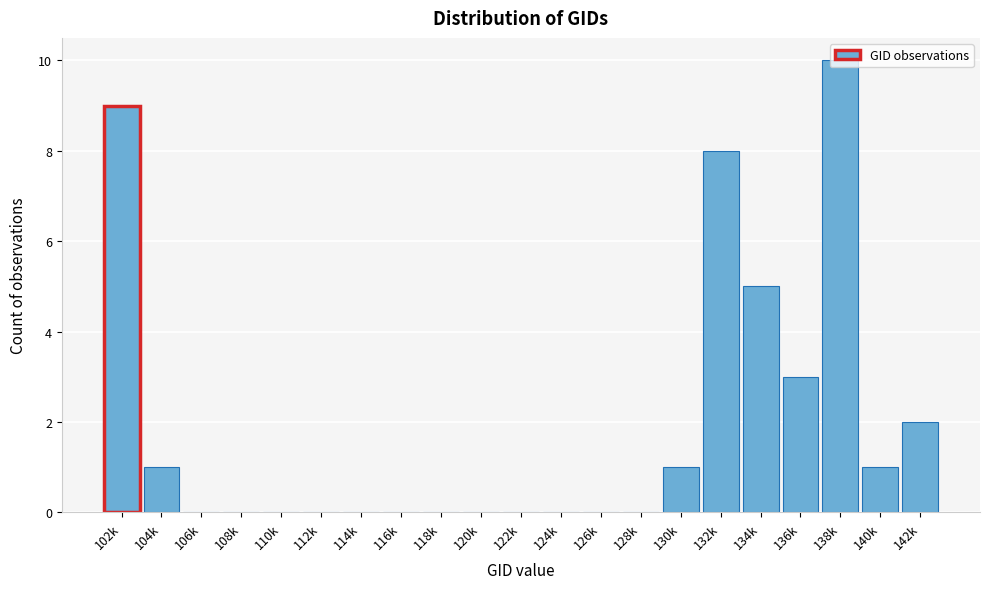

What is the sum of all values?

40